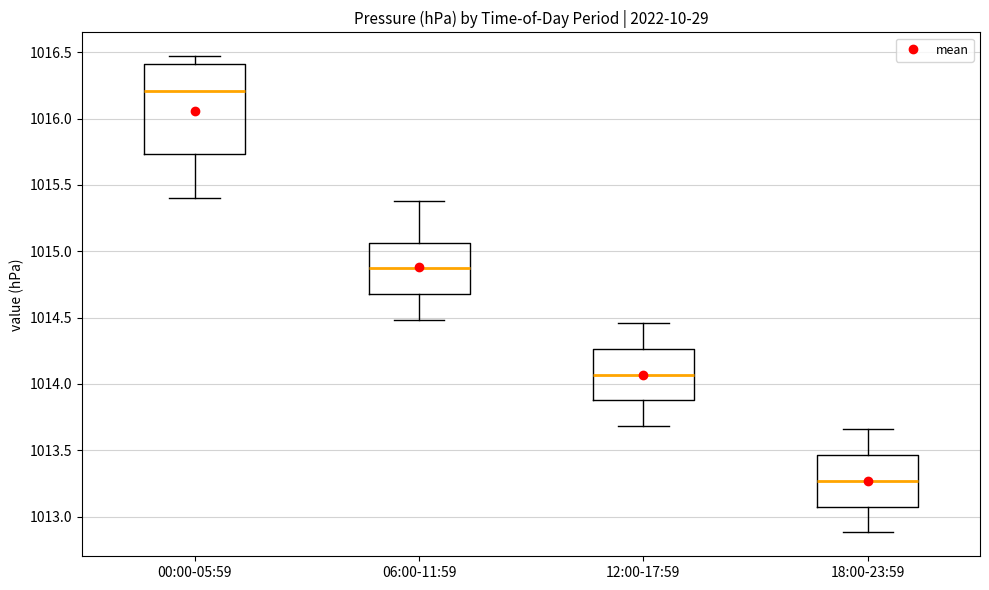

Which box's median line is the highest?

00:00-05:59